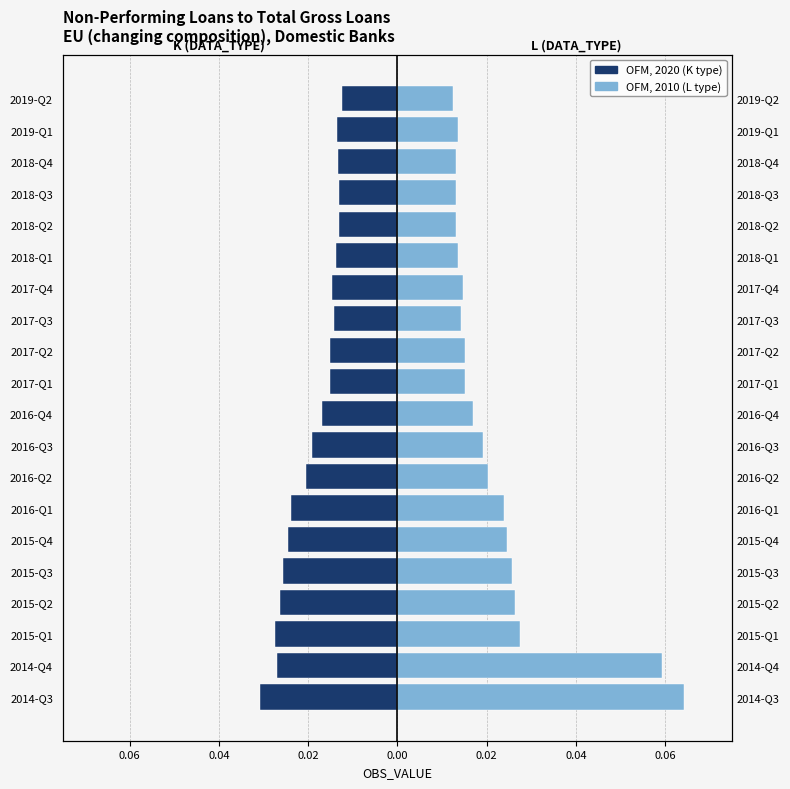

How many distinct data groups are displayed?

2